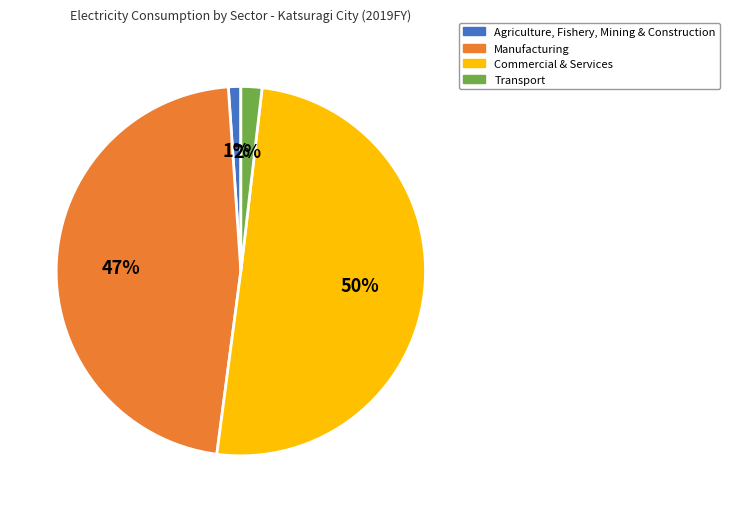

Rank the categories by value from lowest to highest.

Agriculture, Fishery, Mining & Construction, Transport, Manufacturing, Commercial & Services